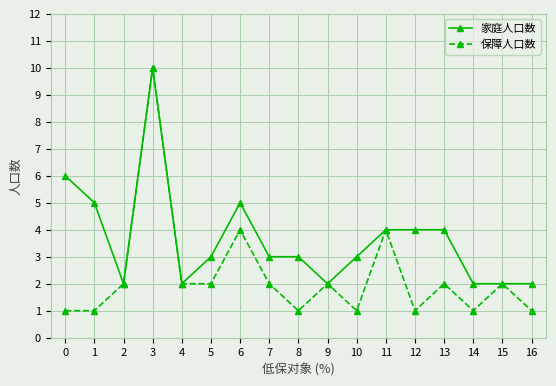

Reading left to right, transcribe all the data shown in this chart.

家庭人口数: 6	5	2	10	2	3	5	3	3	2	3	4	4	4	2	2	2
保障人口数: 1	1	2	10	2	2	4	2	1	2	1	4	1	2	1	2	1